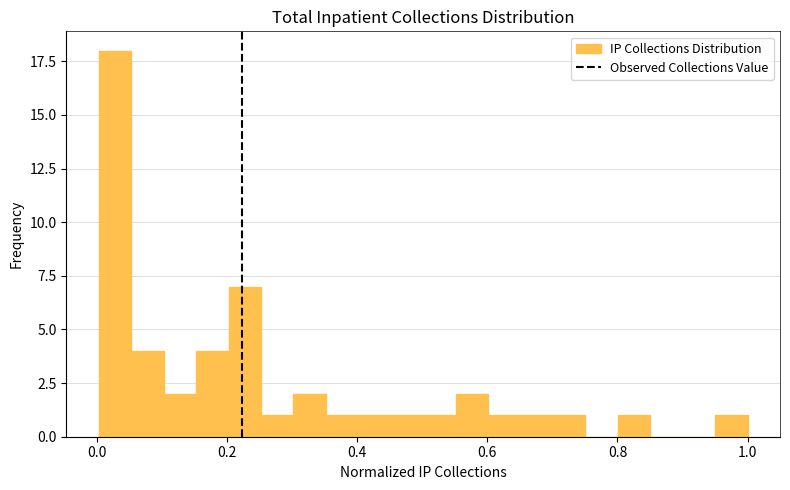

Around what value on the x-axis is the tallest bar? Give the approximate position of its centre, as read against the axis.

0.02